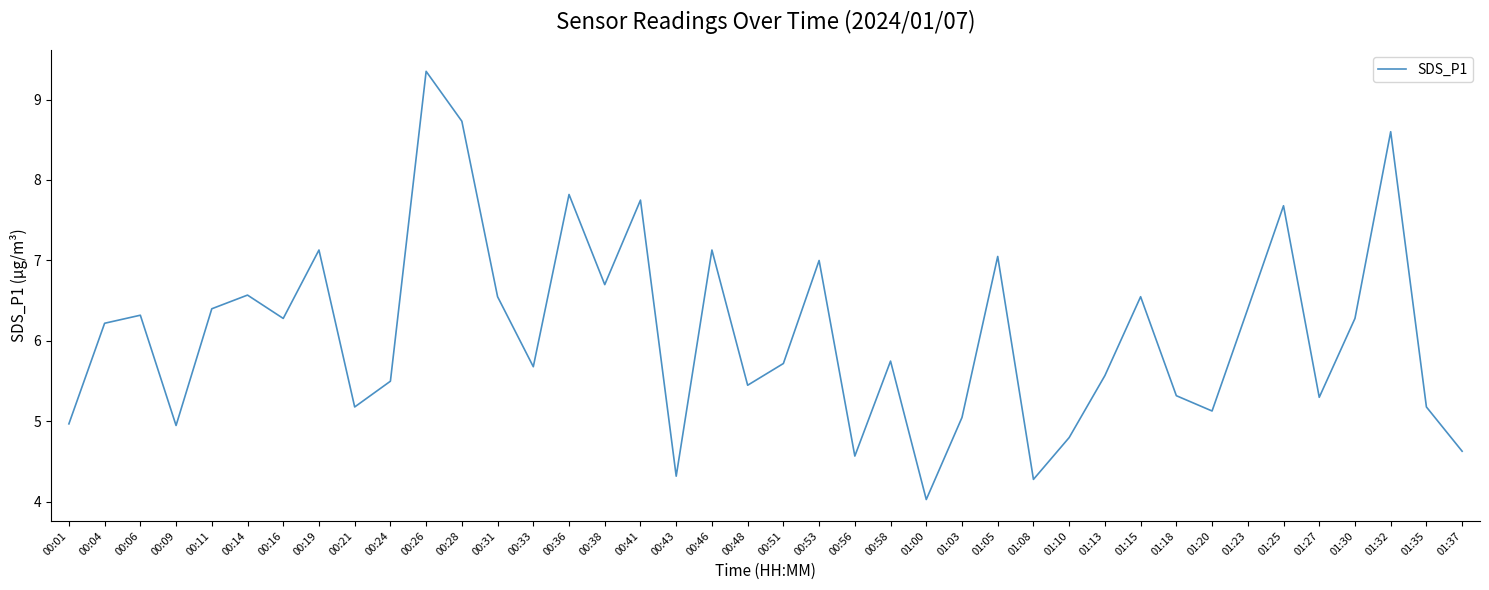

How many values are below 6?

20